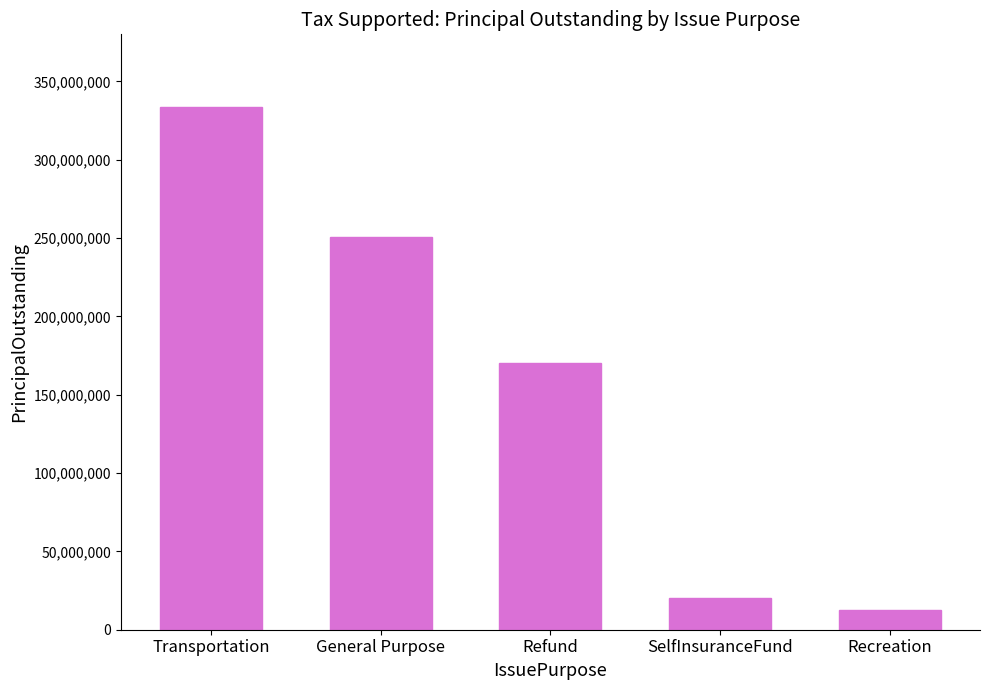

Count the number of data series in this chart.

1